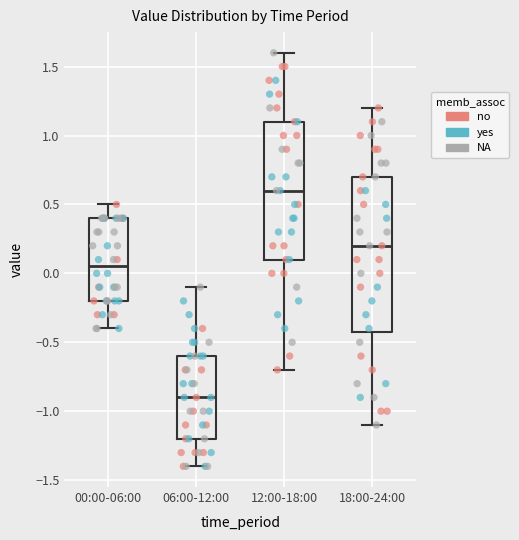

Reading left to right, read every box against the y-axis: the position of its median line, the range the box covers, and the ends of its whiskers. The values are not printed on the chart, so give them approximately, as read against the axis.

00:00-06:00: median 0.05, box -0.20 to 0.40, whiskers -0.40 to 0.50
06:00-12:00: median -0.90, box -1.20 to -0.60, whiskers -1.40 to -0.10
12:00-18:00: median 0.60, box 0.10 to 1.10, whiskers -0.70 to 1.60
18:00-24:00: median 0.20, box -0.40 to 0.70, whiskers -1.10 to 1.20